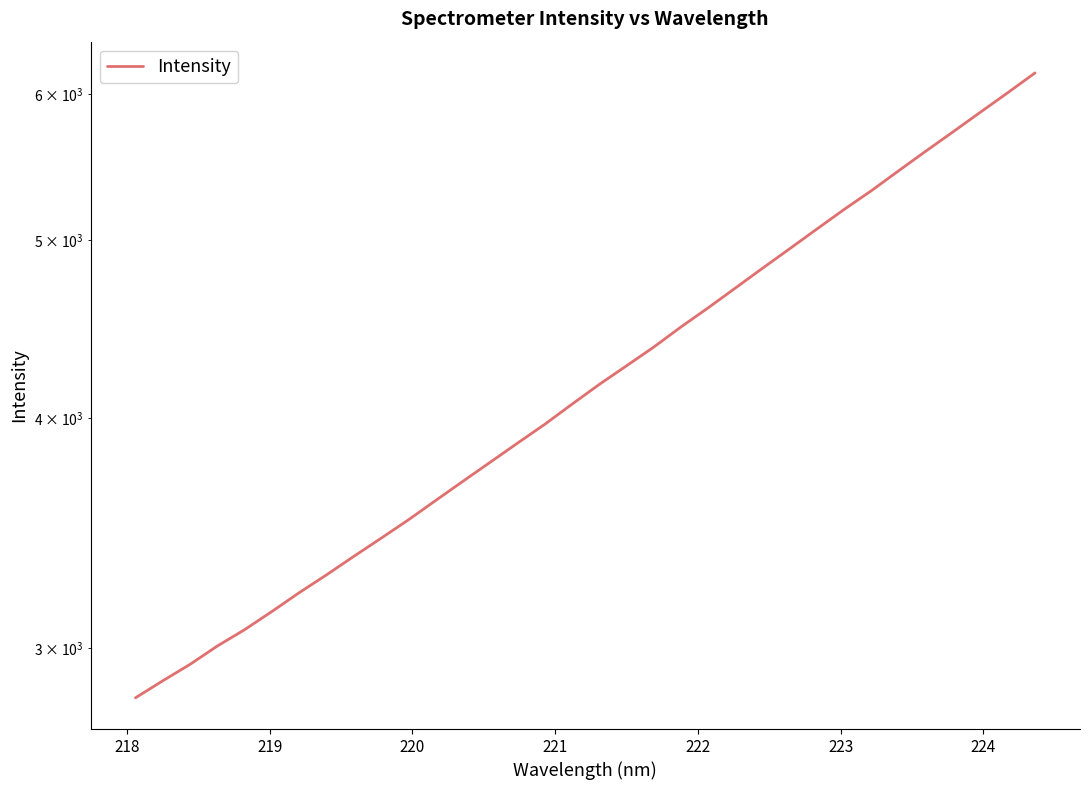

What position from the right is 218?

33